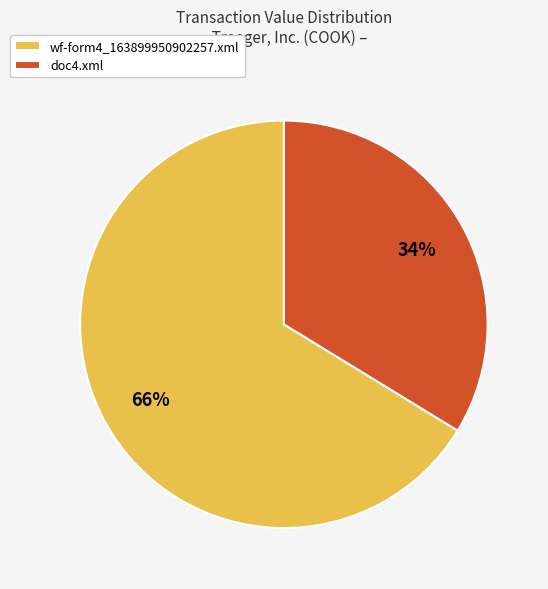

Combined, do wf-form4_163899950902257.xml and doc4.xml account for over 50%?

Yes